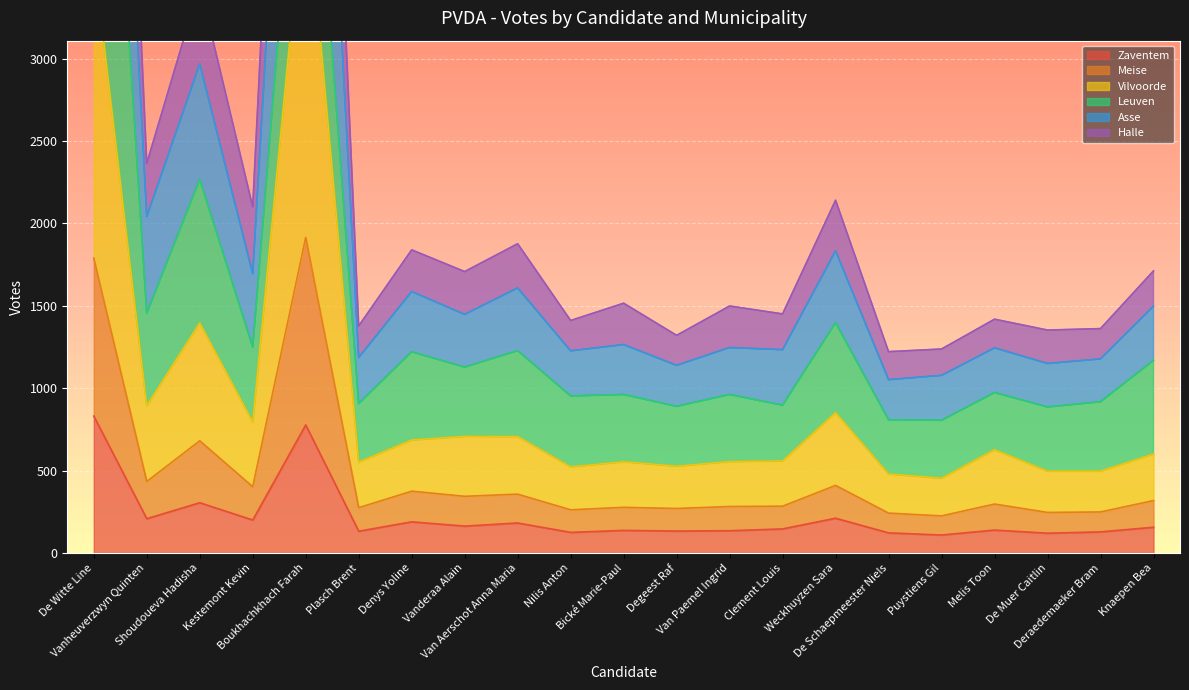

True or false: Halle and Asse cross at least once.

False